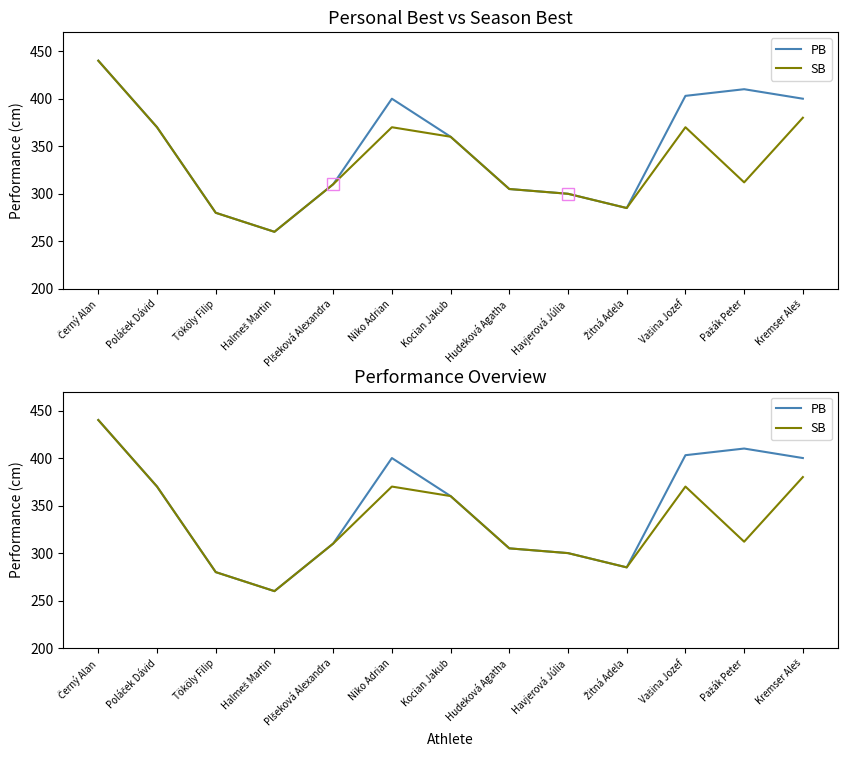

At which label is PB closest to 350?

Kocian Jakub